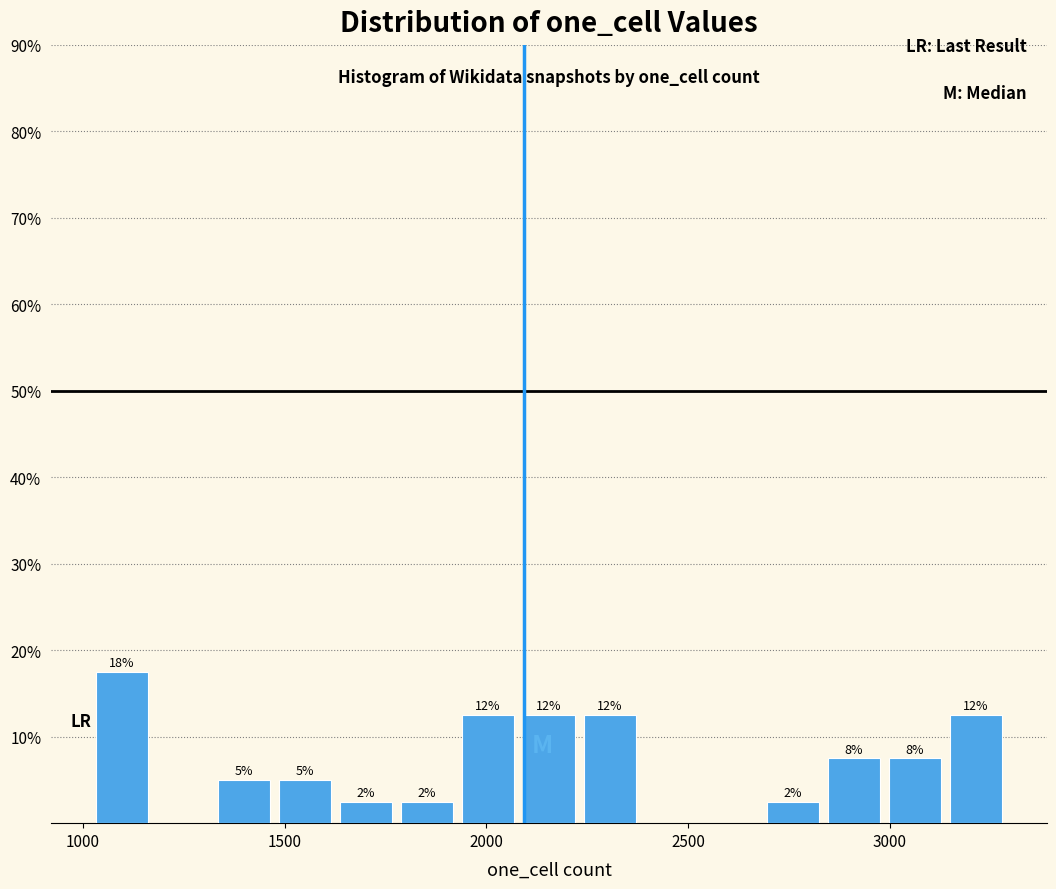

Read against the x-axis, roughly where is the centre of the tallest bar?

1100